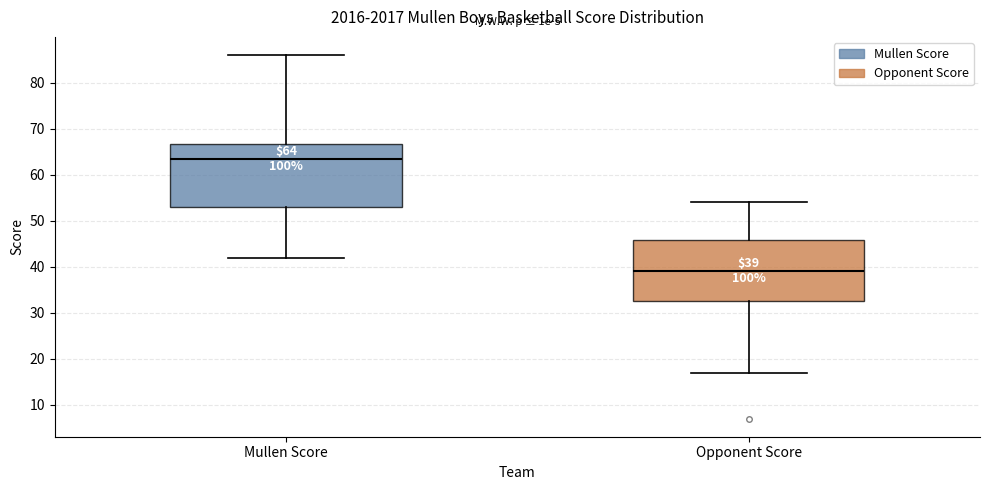

Which box's median line is the highest?

Mullen Score